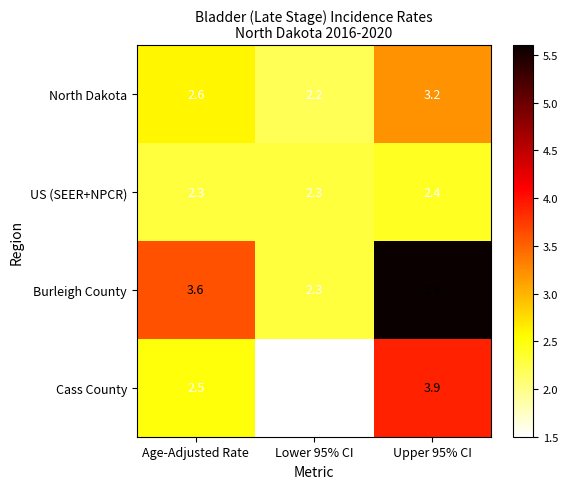

Reading right to left, transcribe all the data shown in this chart.

North Dakota: Upper 95% CI=3.2	Lower 95% CI=2.2	Age-Adjusted Rate=2.6
US (SEER+NPCR): Upper 95% CI=2.4	Lower 95% CI=2.3	Age-Adjusted Rate=2.3
Burleigh County: Upper 95% CI=5.6	Lower 95% CI=2.3	Age-Adjusted Rate=3.6
Cass County: Upper 95% CI=3.9	Lower 95% CI=1.5	Age-Adjusted Rate=2.5